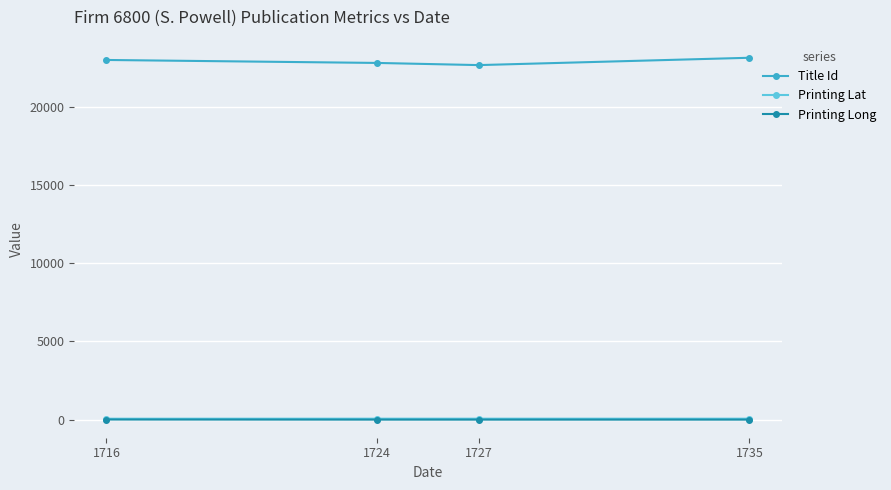

What is the maximum value shown in the chart?

23127.0